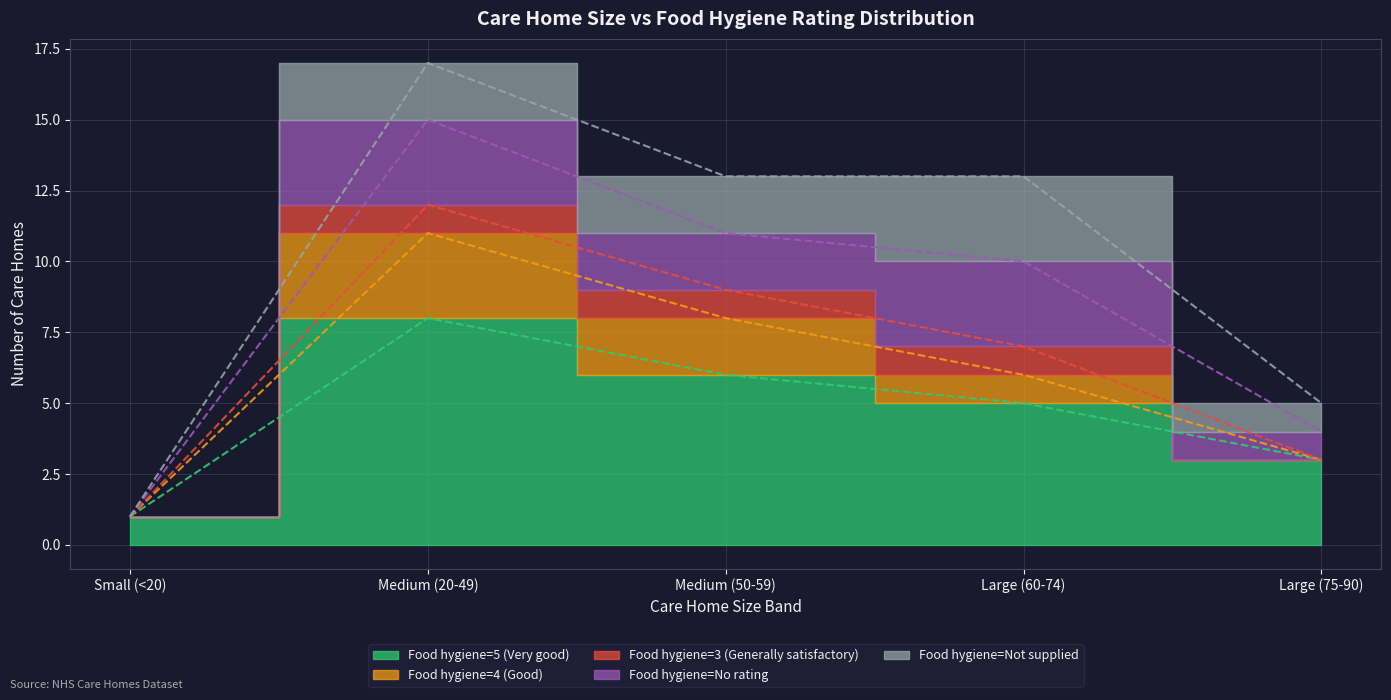

Is it true that Food hygiene=4 (Good) equals 1 at Medium (50-59)?

False